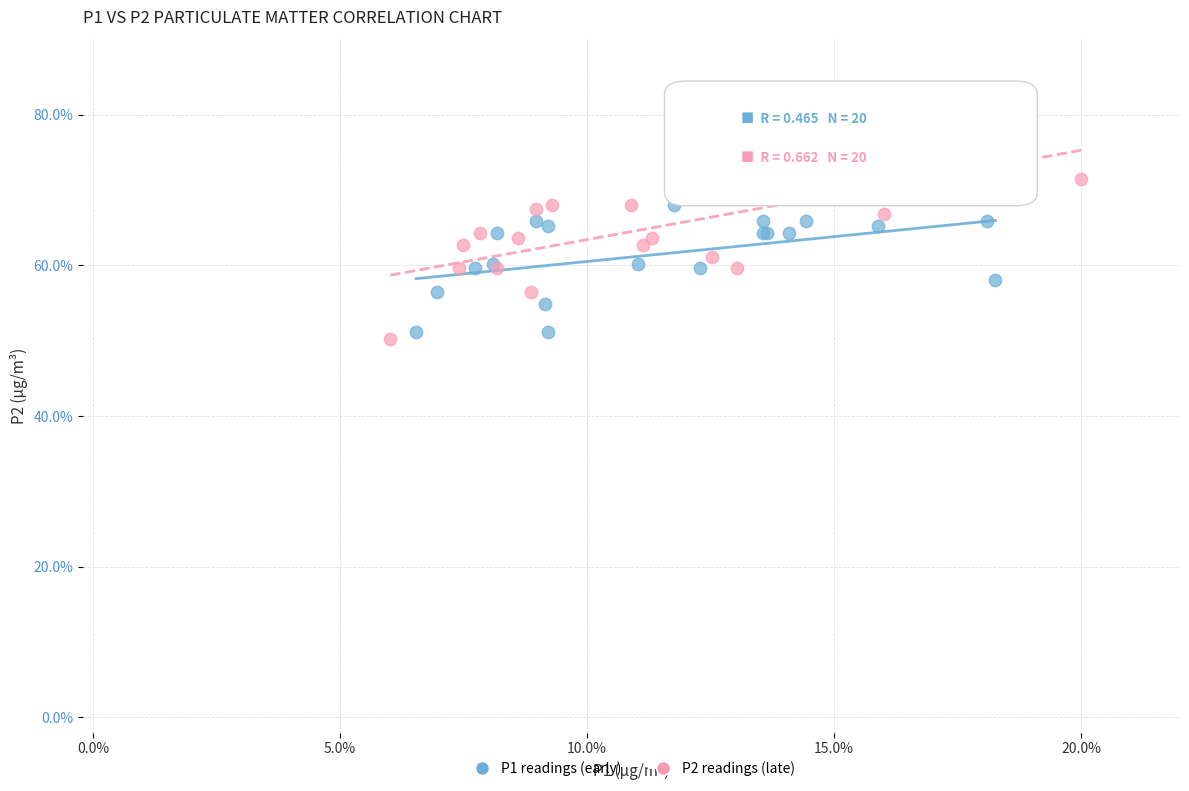

Which series contains the highest Y value?

P2 readings (late)